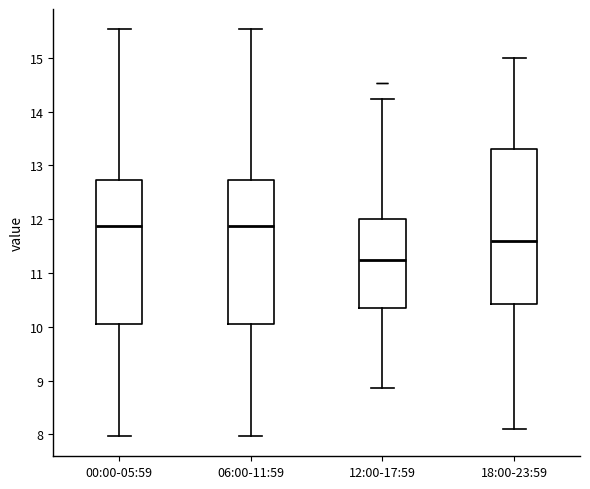

Reading left to right, read every box against the y-axis: the position of its median line, the range the box covers, and the ends of its whiskers. The values are not printed on the chart, so give them approximately, as read against the axis.

00:00-05:59: median 11.9, box 10.1 to 12.7, whiskers 8.0 to 15.5
06:00-11:59: median 11.9, box 10.1 to 12.7, whiskers 8.0 to 15.5
12:00-17:59: median 11.3, box 10.3 to 12.0, whiskers 8.9 to 14.2
18:00-23:59: median 11.6, box 10.4 to 13.3, whiskers 8.1 to 15.0